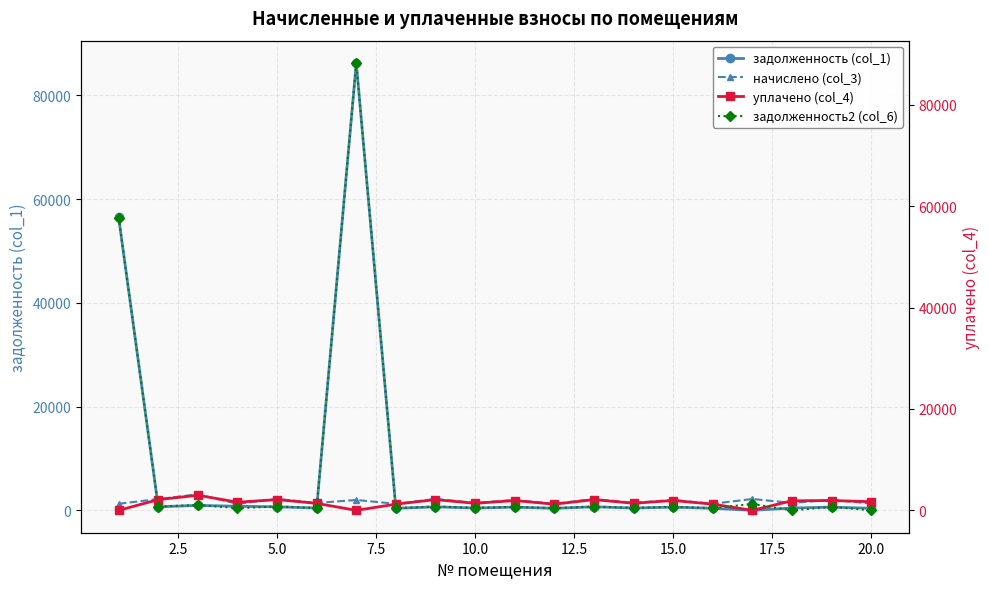

What is the highest value of the задолженность (col_1) series?

86240.0